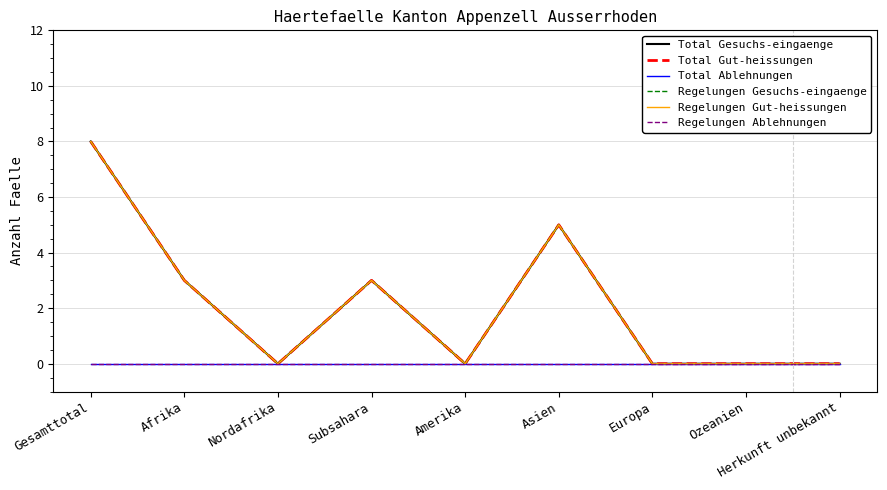

Is this an area chart (filled region under the line)?

No